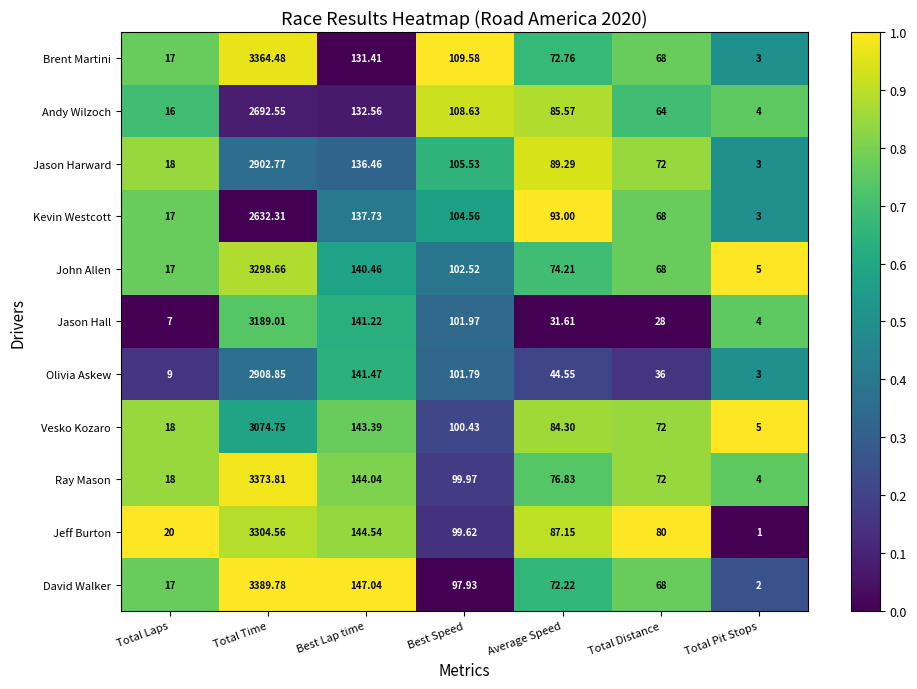

What is the spread (max minus min) of values at Total Laps?

13.0